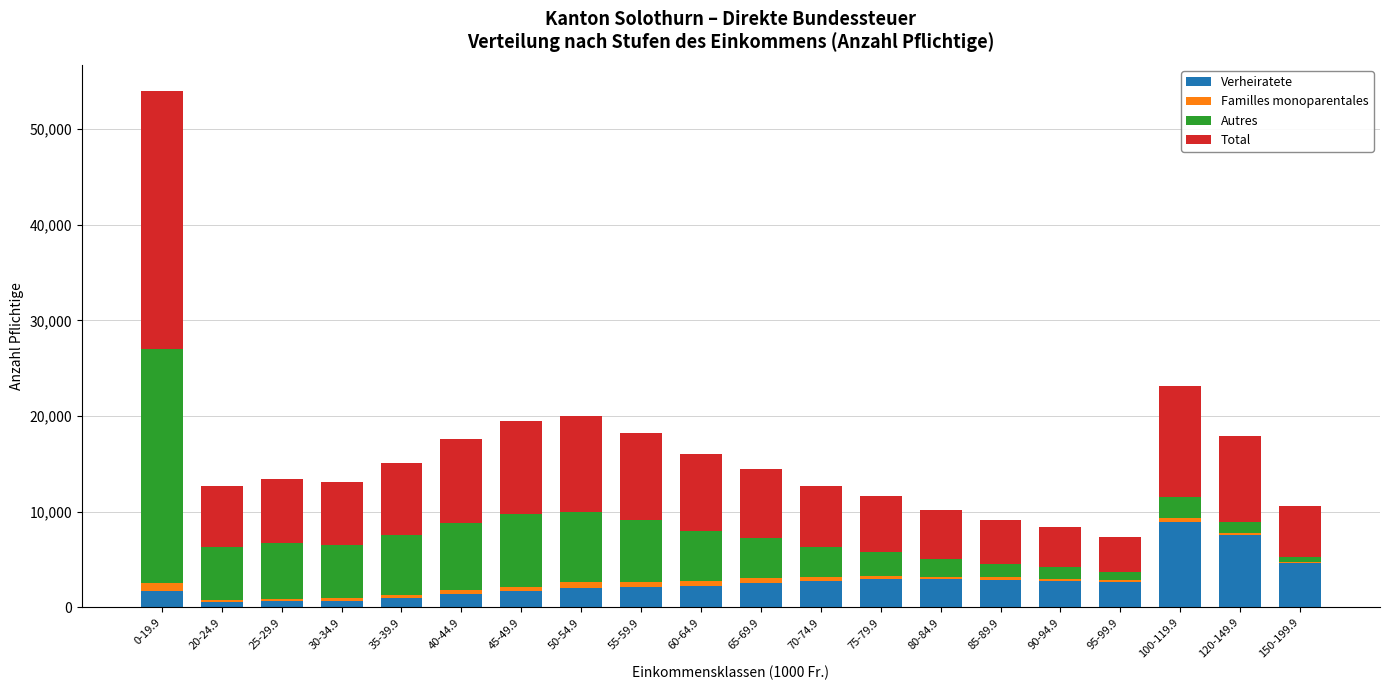

At which label does Verheiratete reach its peak?

100-119.9